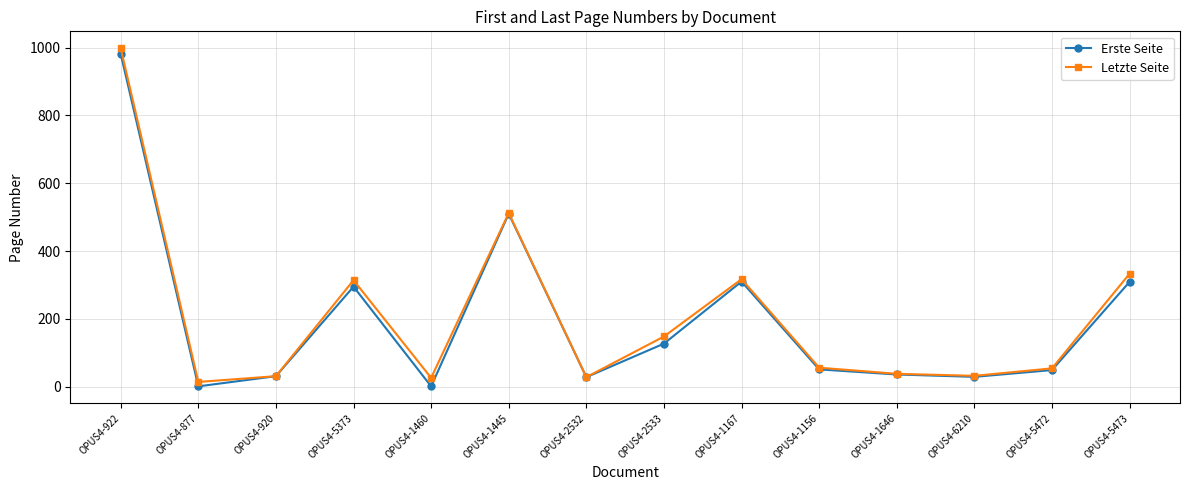

What is the label of the 13th point from the right?

OPUS4-877